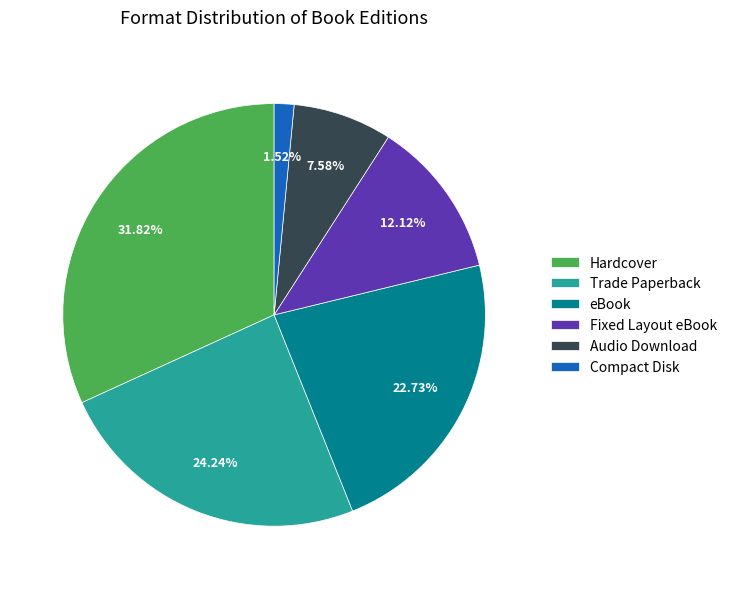

What is the largest slice in the pie chart?

Hardcover